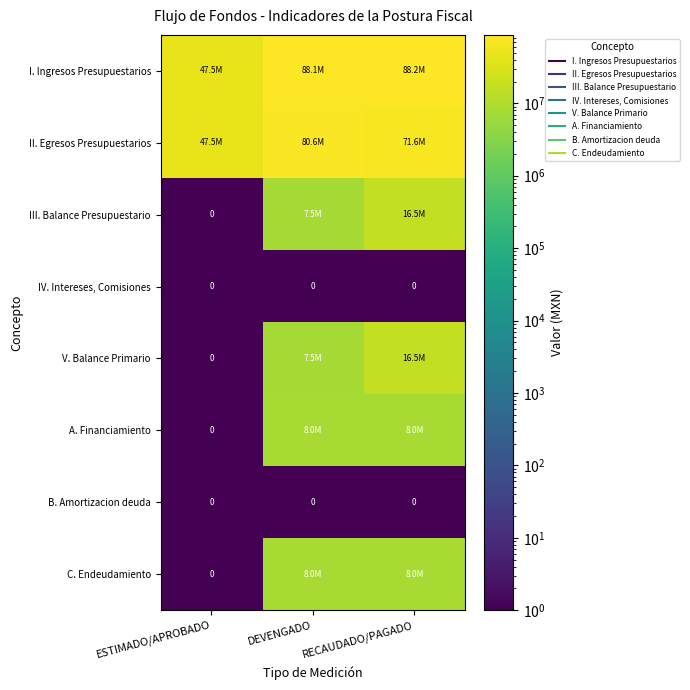

What is the sum of the II. Egresos Presupuestarios values at RECAUDADO/PAGADO and ESTIMADO/APROBADO?

119139814.9